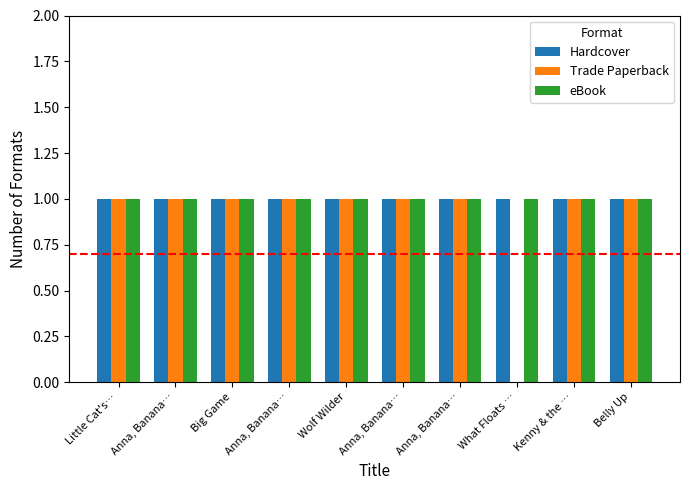

What is the value of the Trade Paperback bar at the 4th from the left?

1